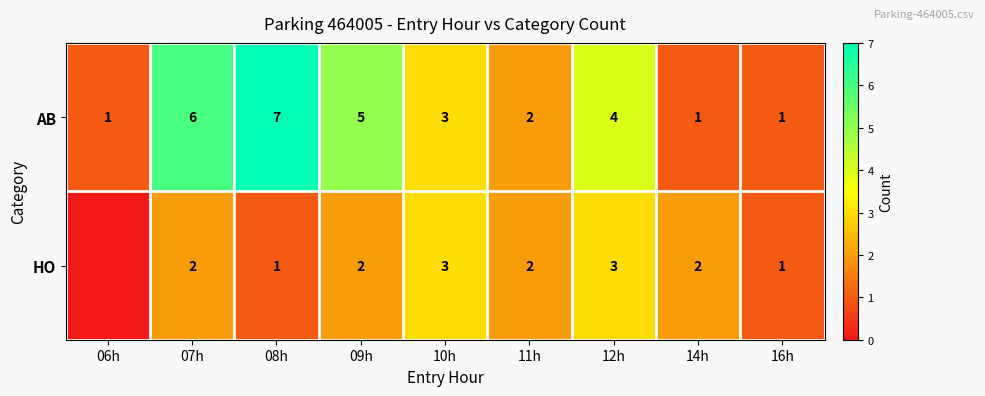

What is the total value across all series at 07h?

8